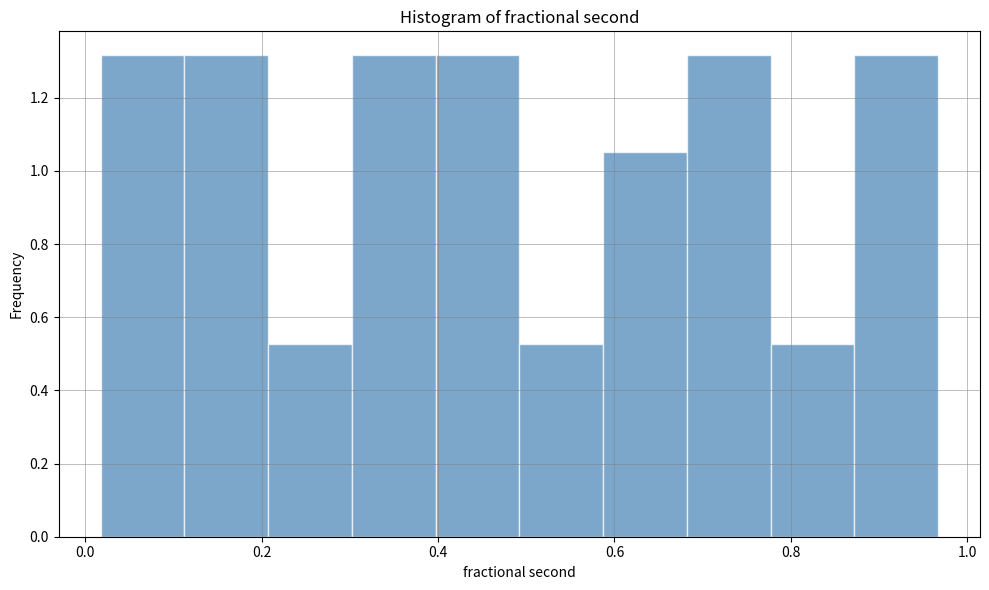

Reading left to right, list every bar in this chart as the range it spans on the x-axis followed by its height. Neither the bar edges nor the heights are printed on the chart, so give them approximately, as read against the axes.

0.02 to 0.12: 1.32
0.12 to 0.20: 1.32
0.20 to 0.30: 0.52
0.30 to 0.40: 1.32
0.40 to 0.50: 1.32
0.50 to 0.58: 0.52
0.58 to 0.68: 1.06
0.68 to 0.78: 1.32
0.78 to 0.88: 0.52
0.88 to 0.96: 1.32